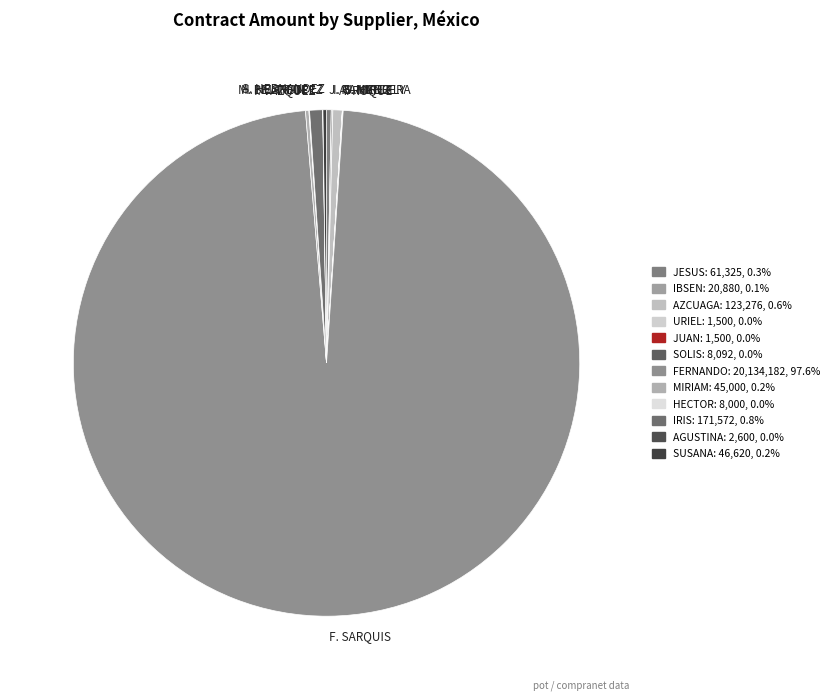

What is the largest slice in the pie chart?

F. SARQUIS